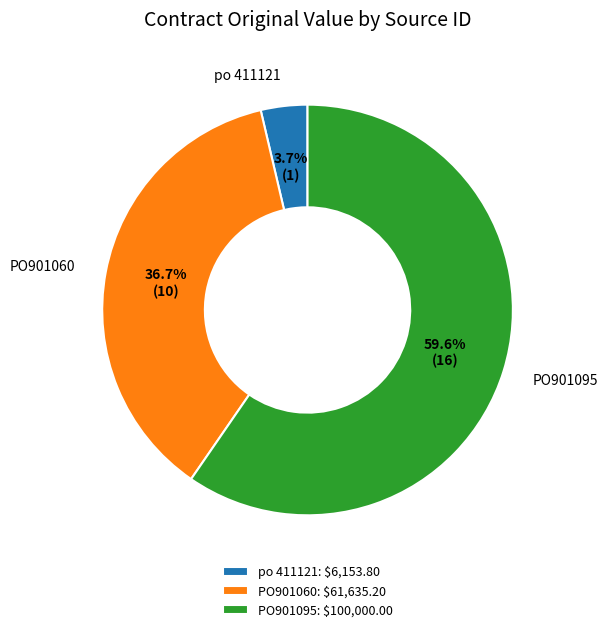

Between PO901095 and po 411121, which is larger?

PO901095